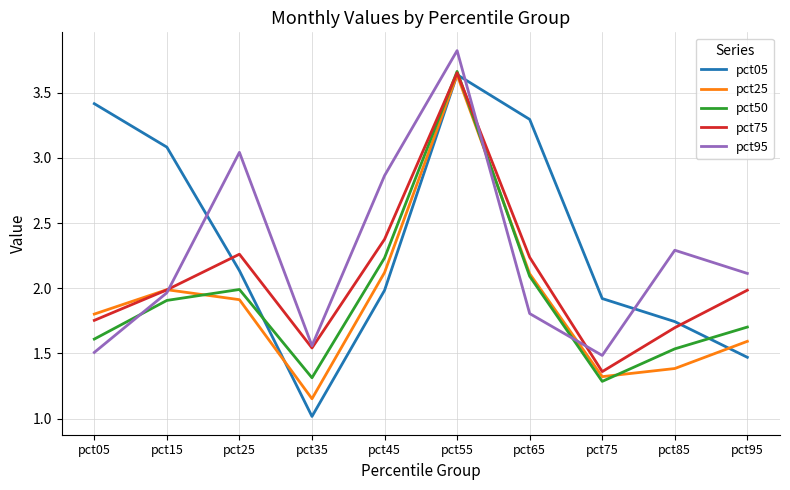

At which category is the sum across all series the highest?

pct55